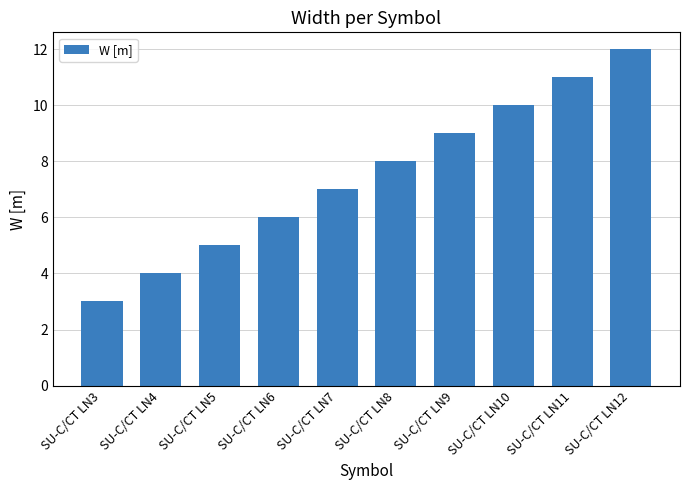

Does the chart contain any negative values?

No